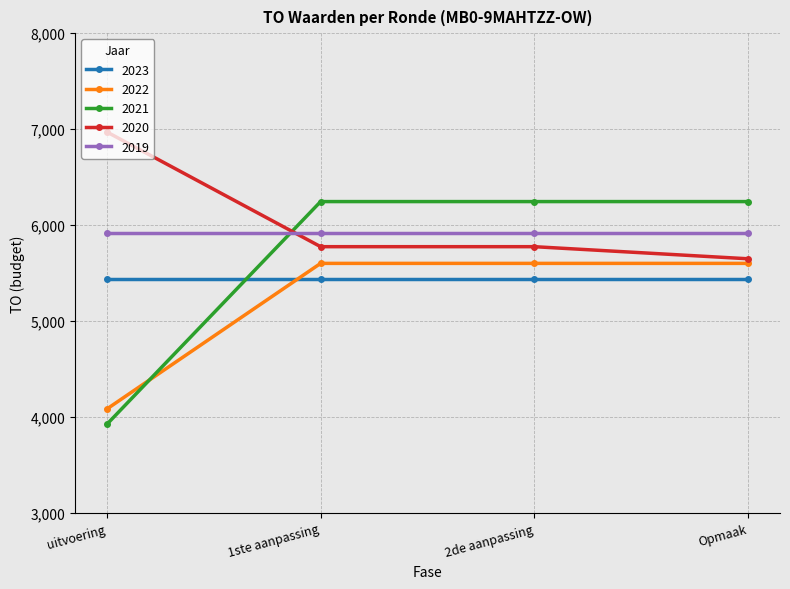

List the series in order of their overall mean, highest first.

2020, 2019, 2021, 2023, 2022